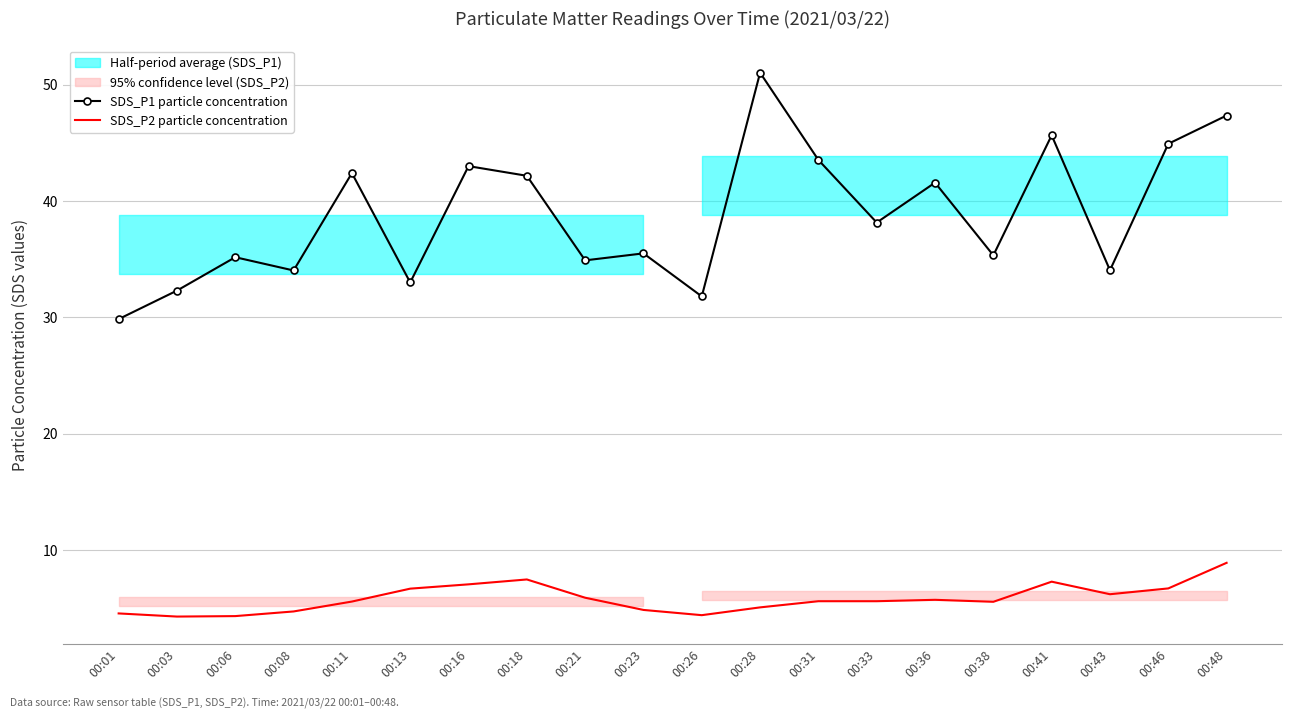

List the series in order of their overall mean, highest first.

SDS_P1 particle concentration, SDS_P2 particle concentration